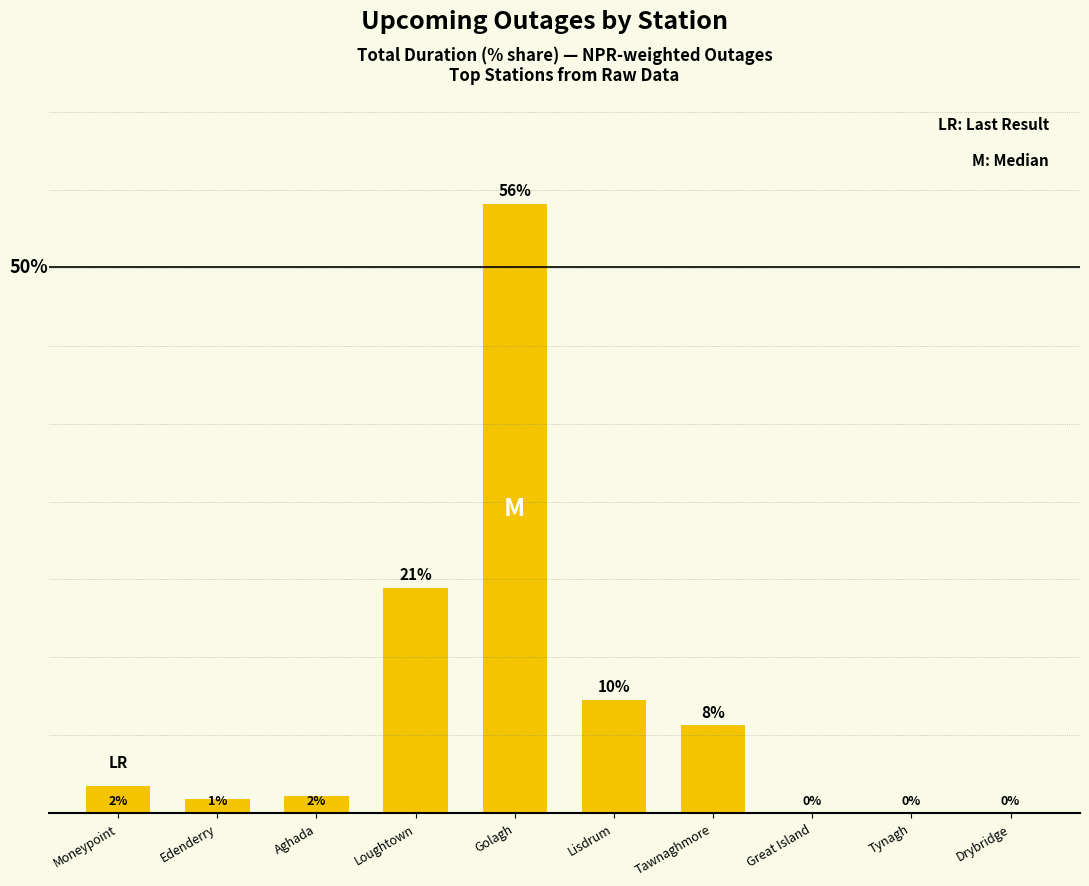

Where does the data first go above 2?

Moneypoint